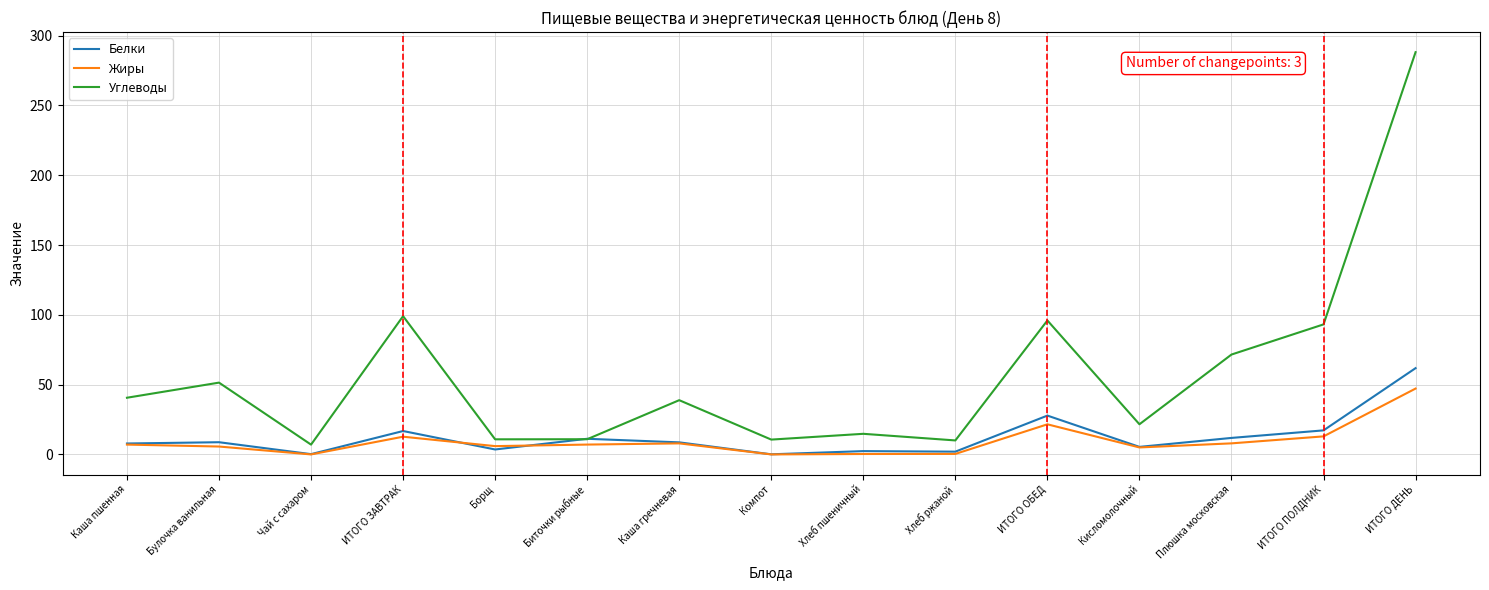

After their last crossing, which series has the higher values: Белки or Жиры?

Белки